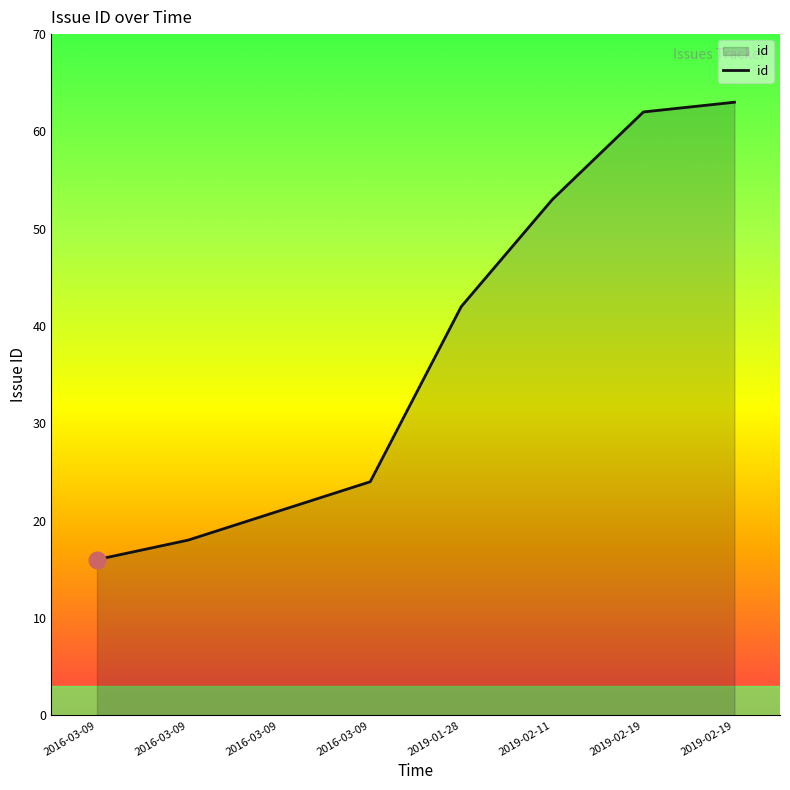

List the labels in order of value, largest first.

2019-02-19, 2019-02-19, 2019-02-11, 2019-01-28, 2016-03-09, 2016-03-09, 2016-03-09, 2016-03-09